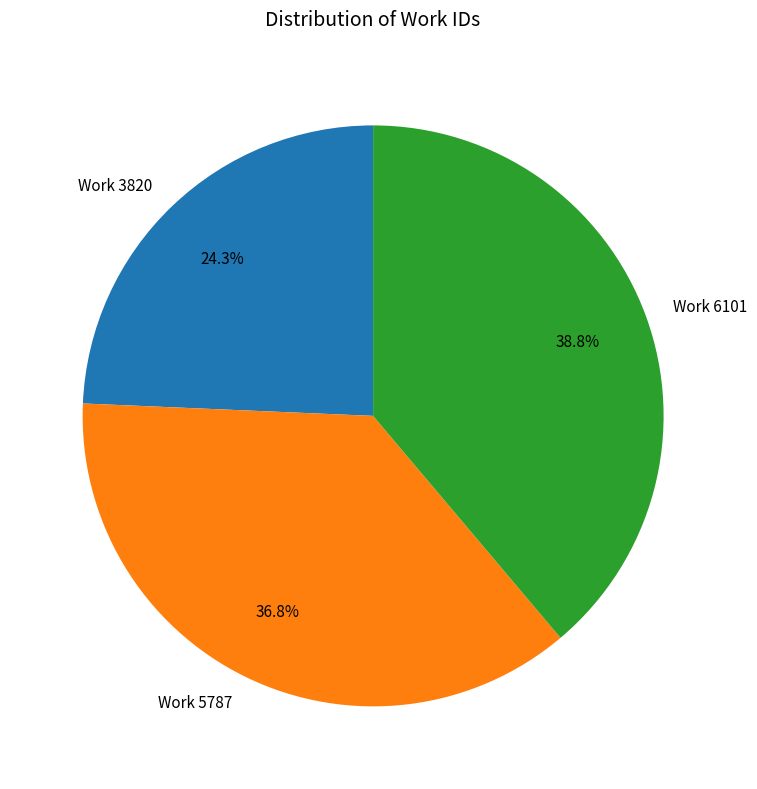

The Work 3820 slice represents 24% of the pie. True or false?

True